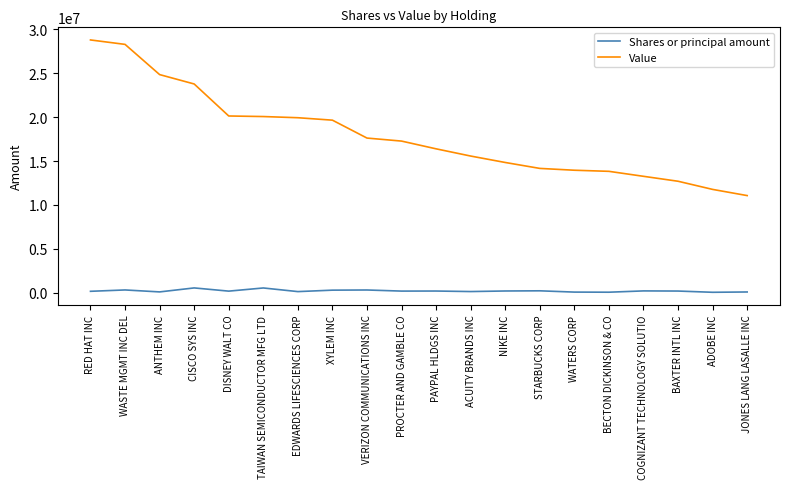

What is the maximum value shown in the chart?

28805000